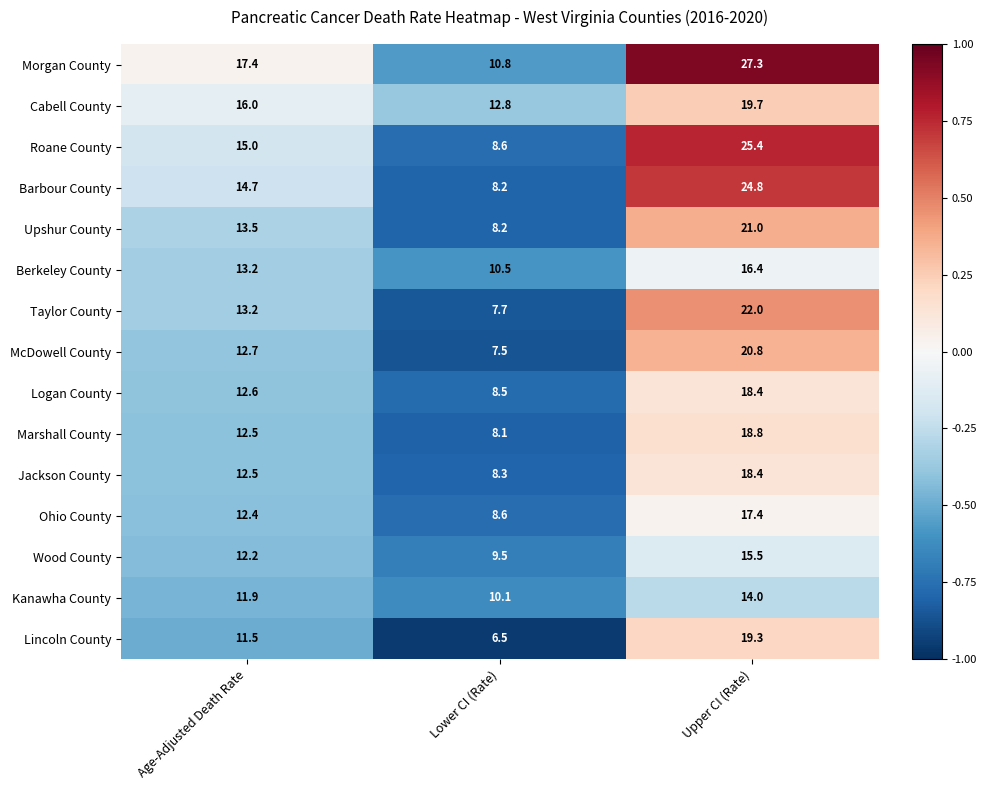

Which series has the widest spread of values?

Roane County